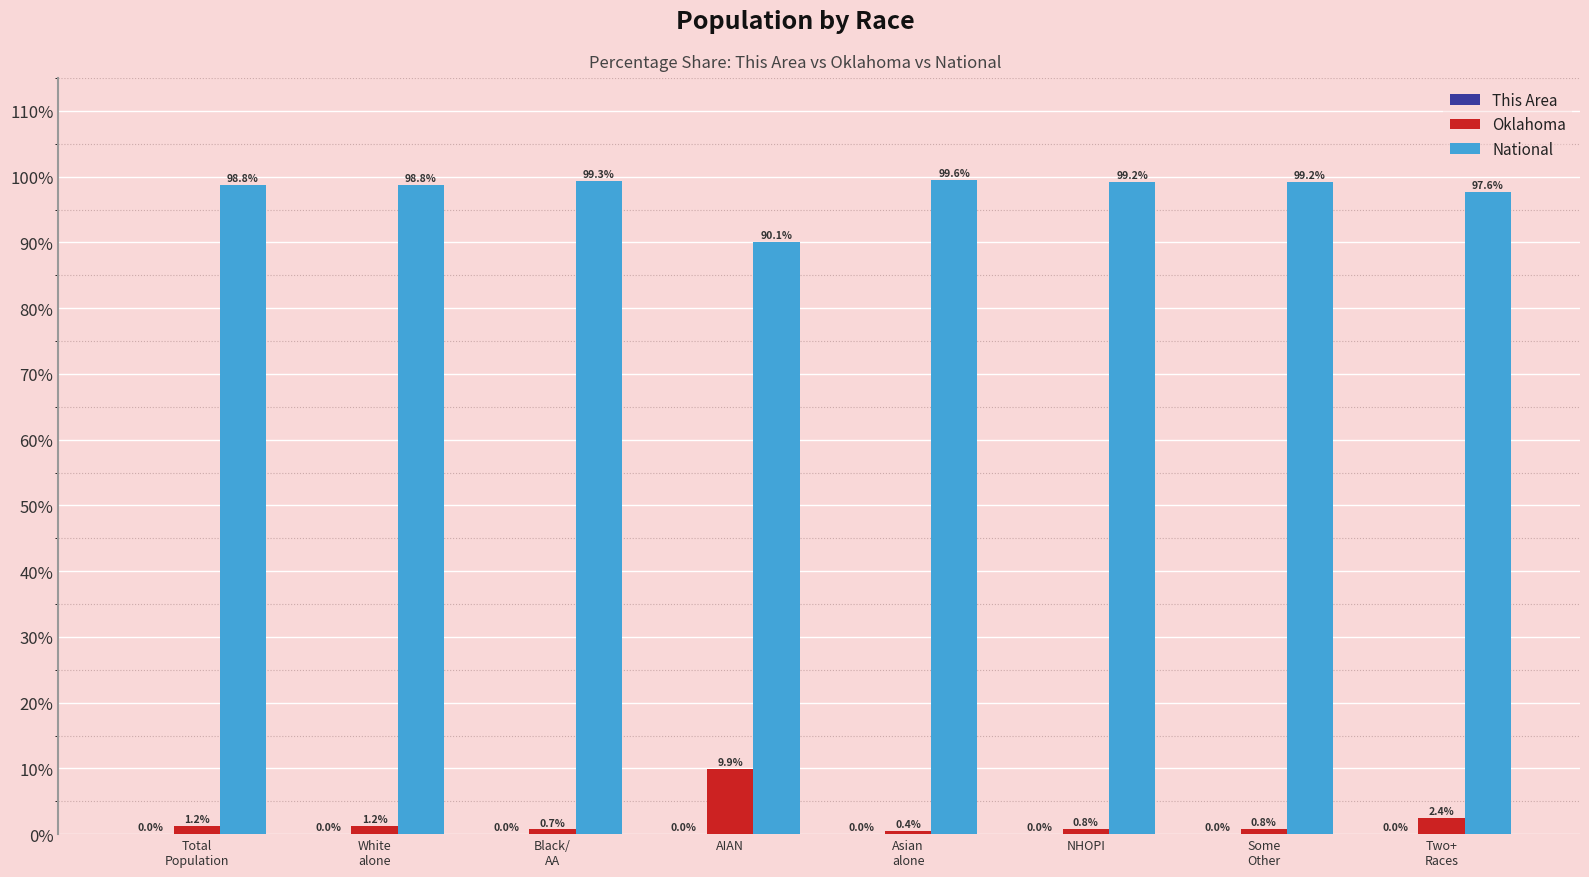

The value of National at AIAN is 90.1. True or false?

True